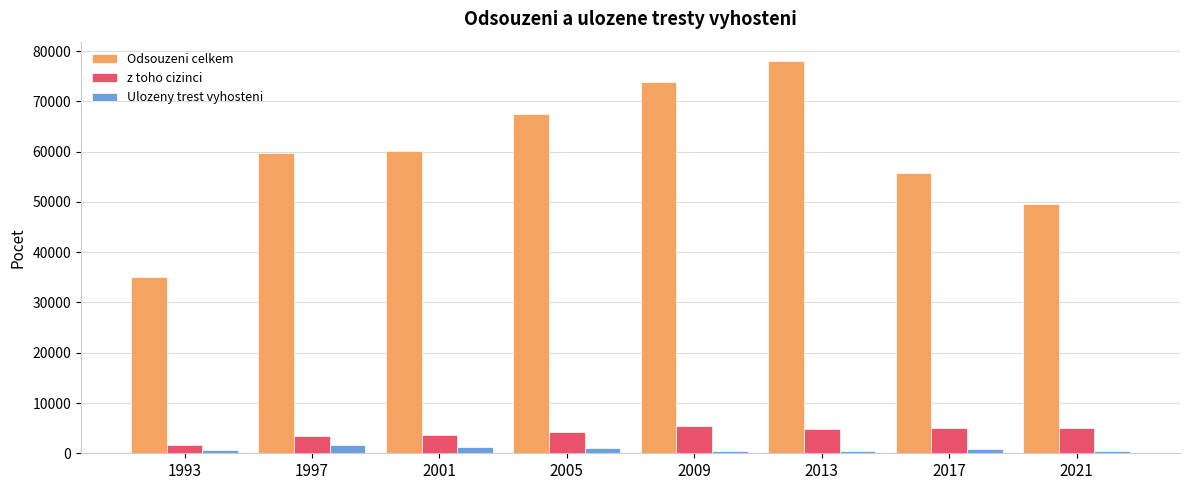

Is it true that Odsouzeni celkem equals 41464 at 2005?

False